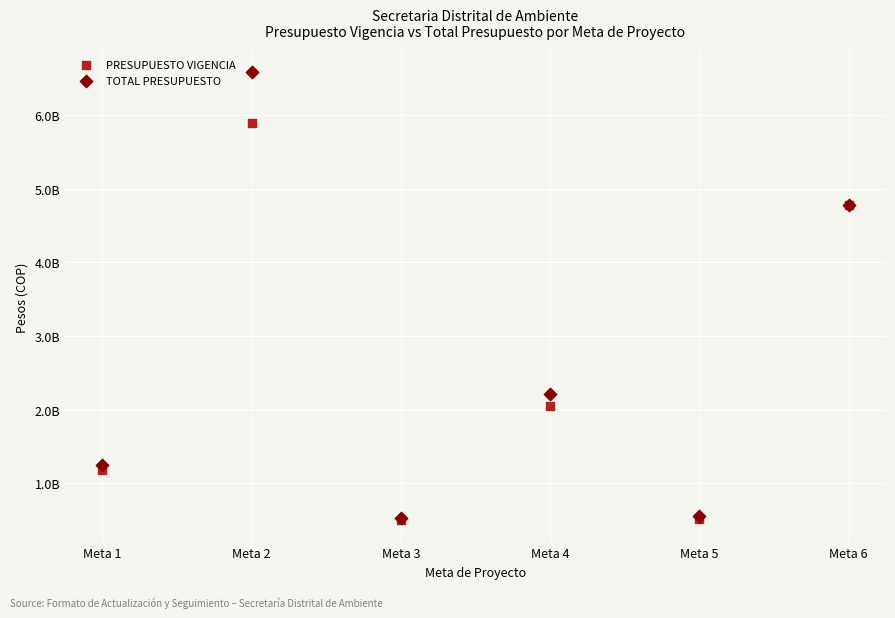

Which series has the largest Y range (max minus min)?

TOTAL PRESUPUESTO